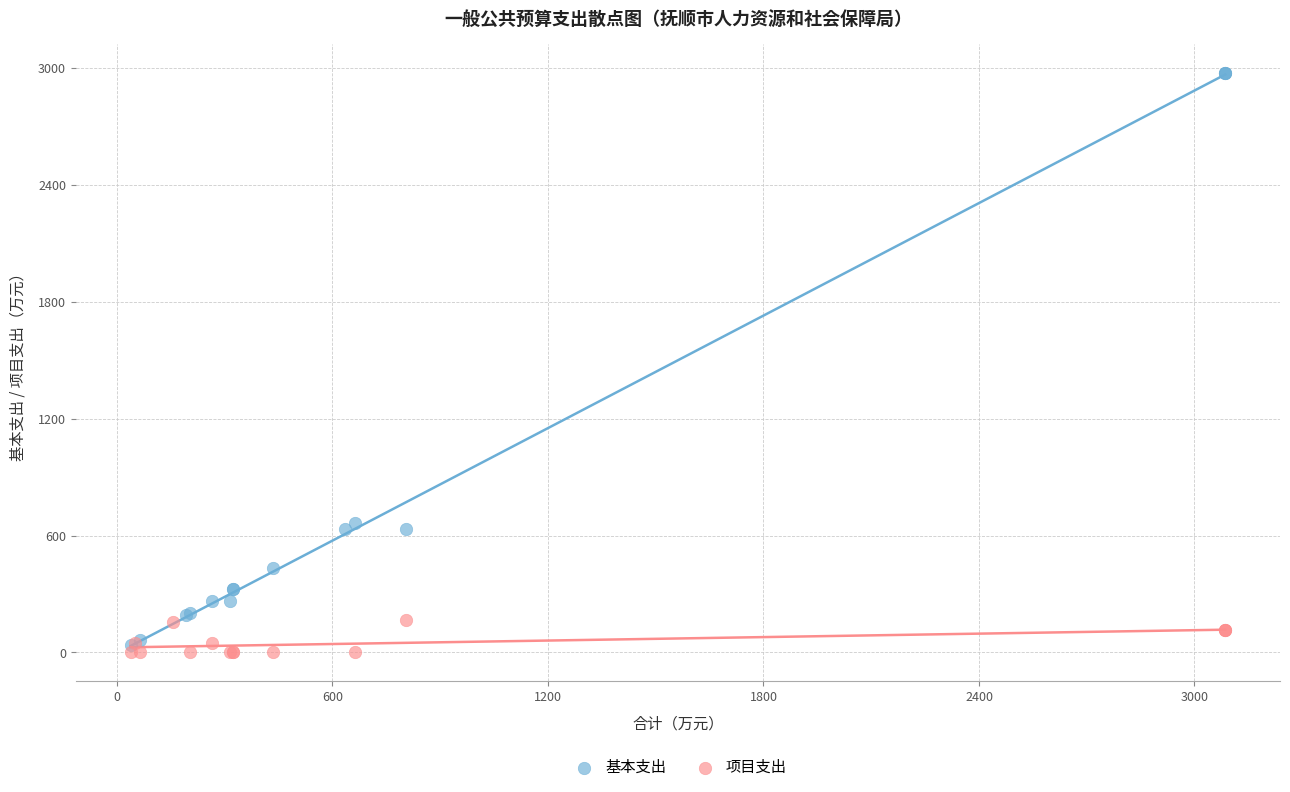

Which series has the largest Y range (max minus min)?

基本支出